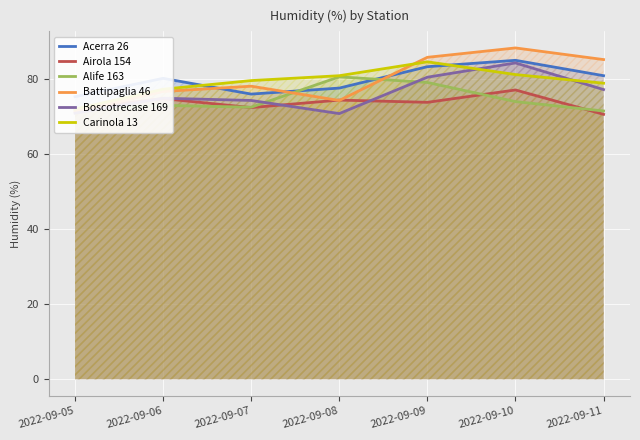

How many lines are shown in the chart?

6